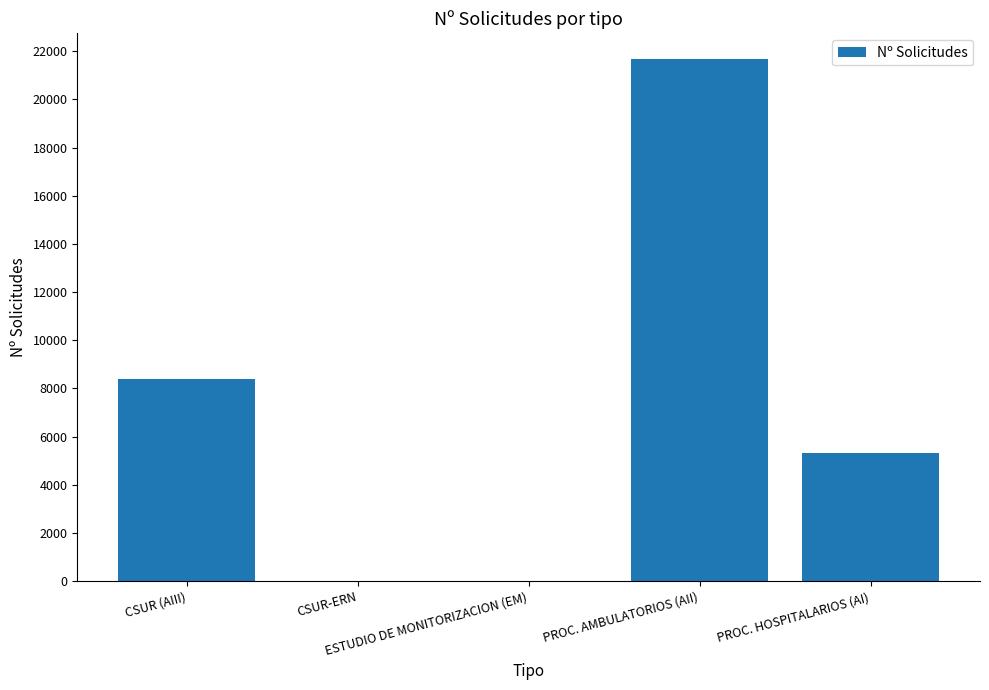

What is the sum of the values at ESTUDIO DE MONITORIZACION (EM) and PROC. HOSPITALARIOS (AI)?

5328